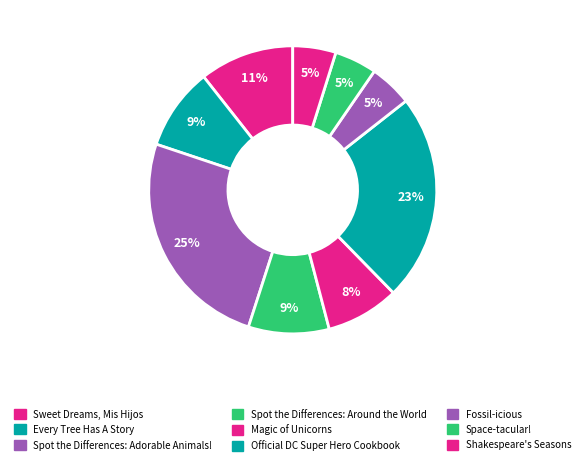

Count the number of slices in the pie.

9